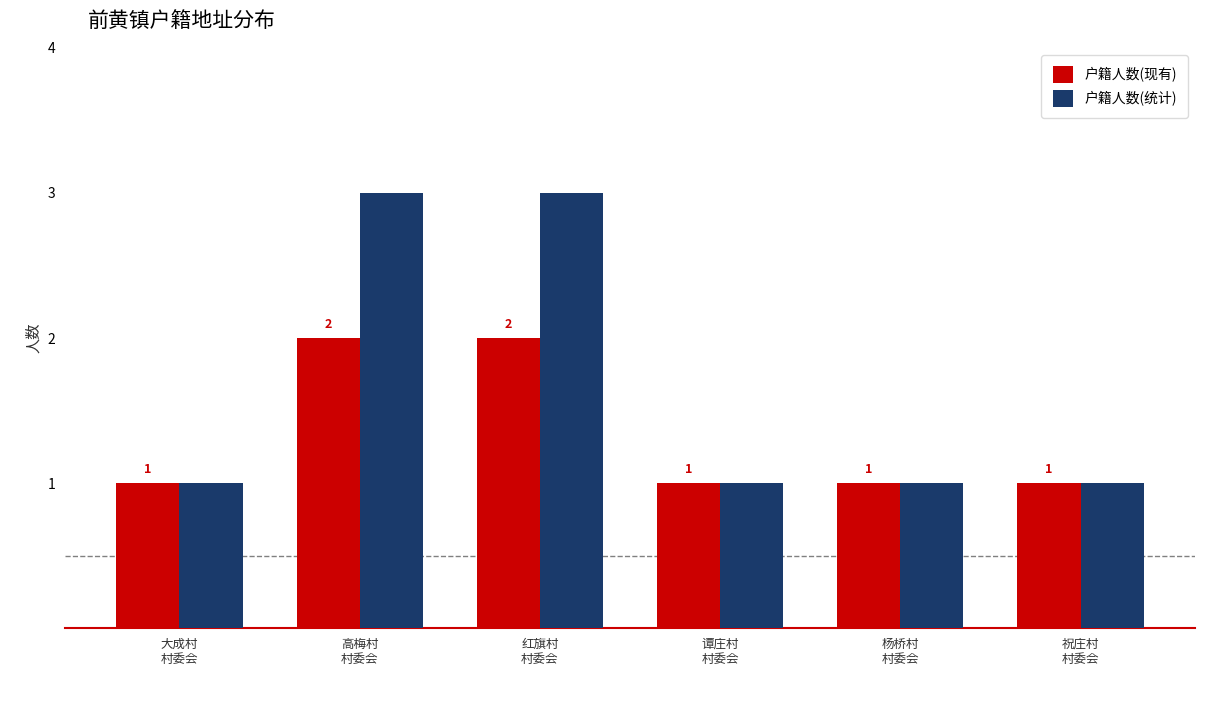

List the series in order of their overall mean, lowest first.

户籍人数(现有), 户籍人数(统计)